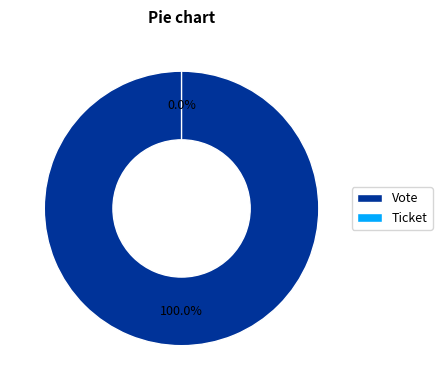

Is it true that Vote is 100% of the pie?

True